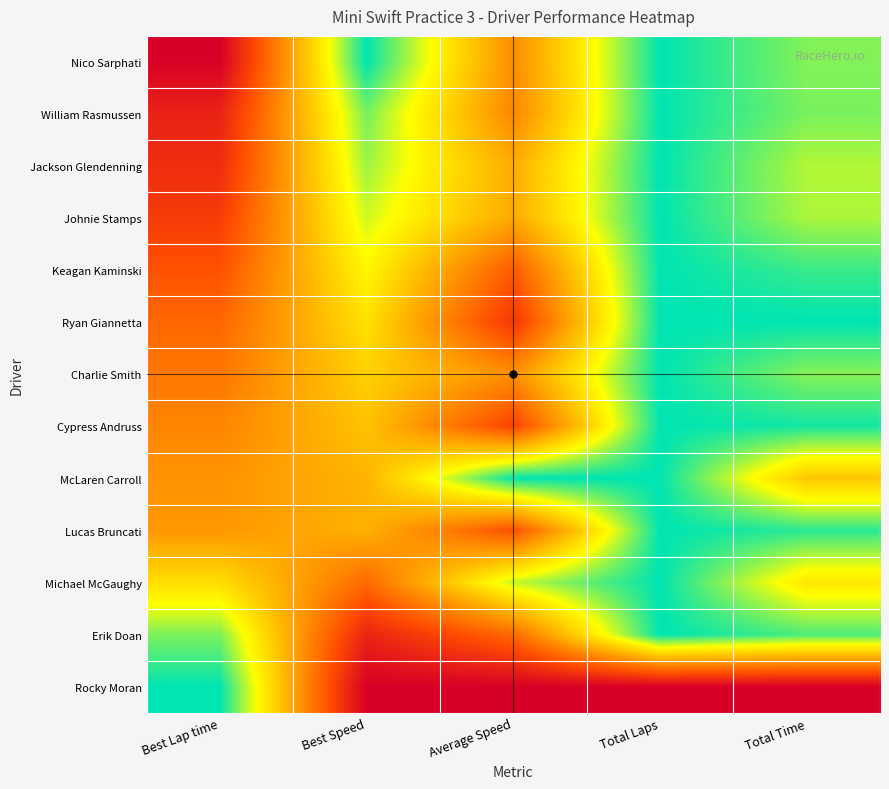

At which category does the chart reach its peak across all series?

Best Speed